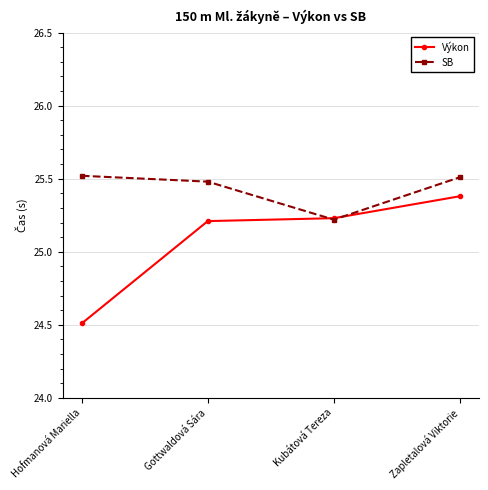

True or false: Výkon has a value of 25.2 at Kubátová Tereza.

True